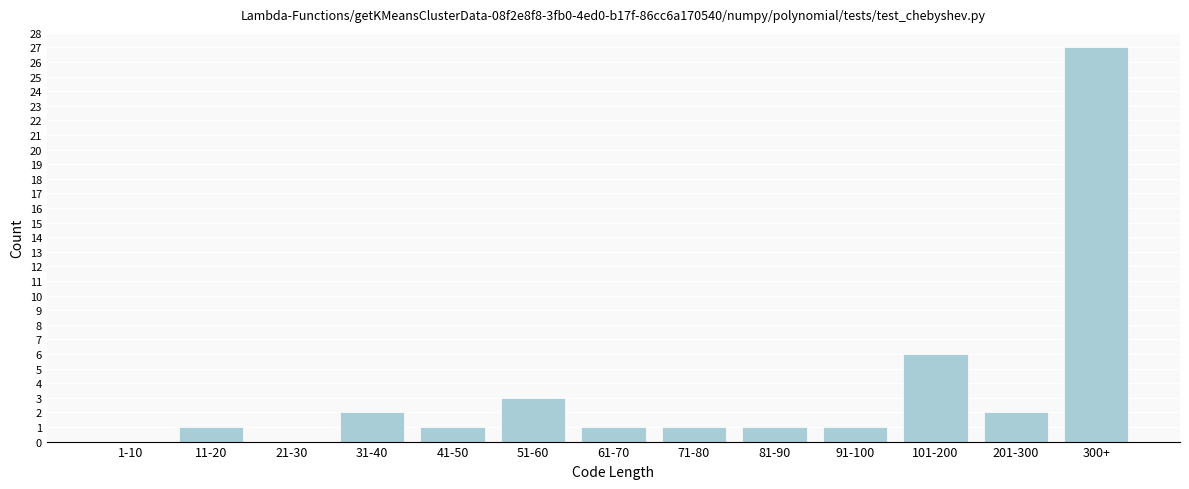

Reading right to left, transcribe all the data shown in this chart.

300+=27	201-300=2	101-200=6	91-100=1	81-90=1	71-80=1	61-70=1	51-60=3	41-50=1	31-40=2	21-30=0	11-20=1	1-10=0